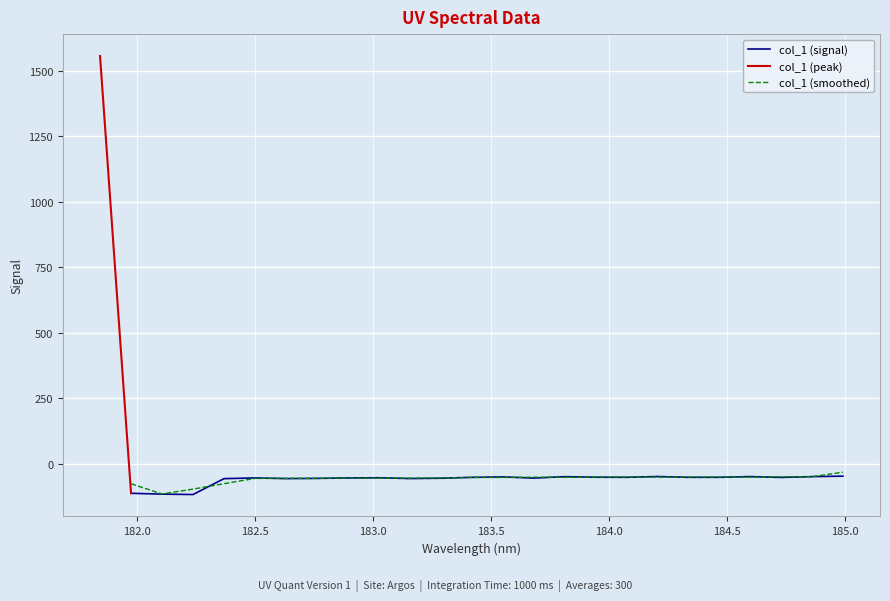

Between 182.498667305 and 181.9732053322, which is larger?

182.498667305